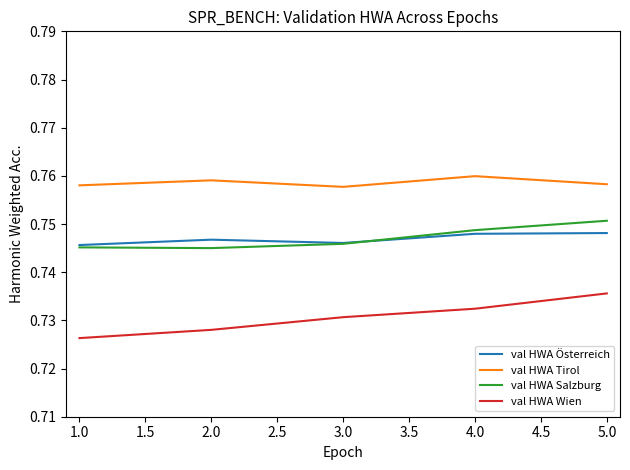

At which label is val HWA Wien closest to 0?

1.0